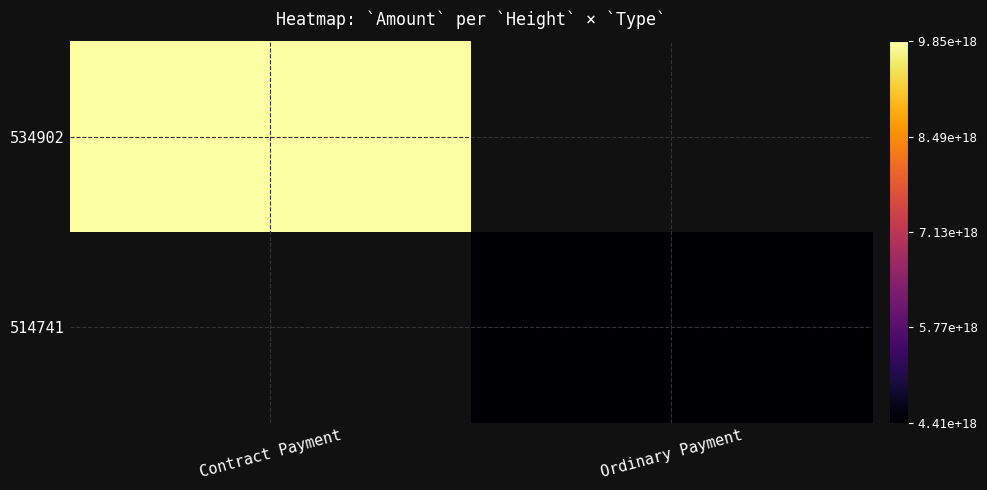

What is the maximum value for 534902?

9851140590921672704.0